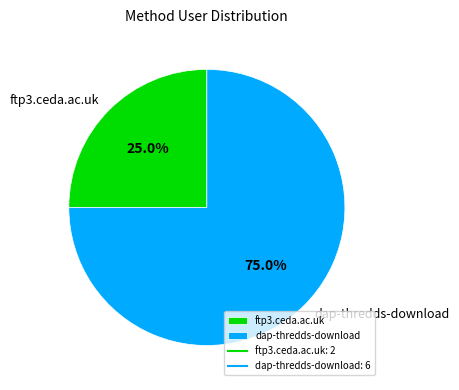

To the nearest percent, what is the combined percentage of dap-thredds-download and ftp3.ceda.ac.uk?

100%